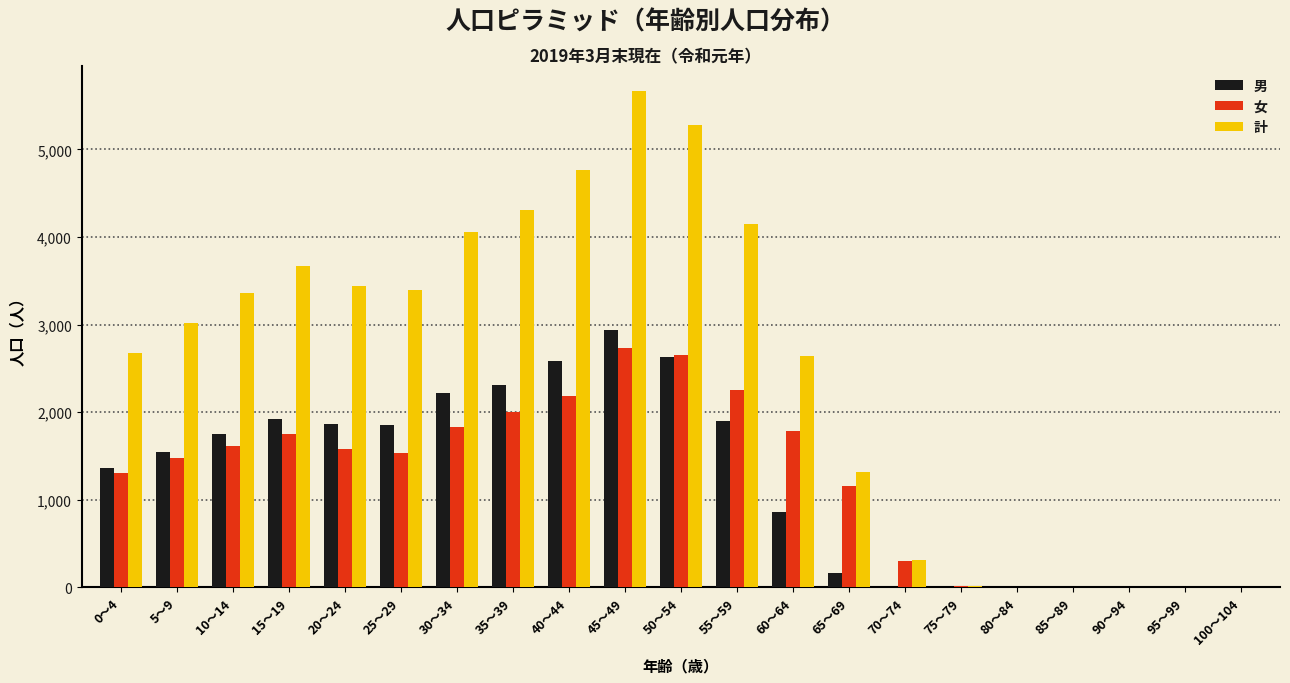

The value of 女 at 15～19 is 2331. True or false?

False